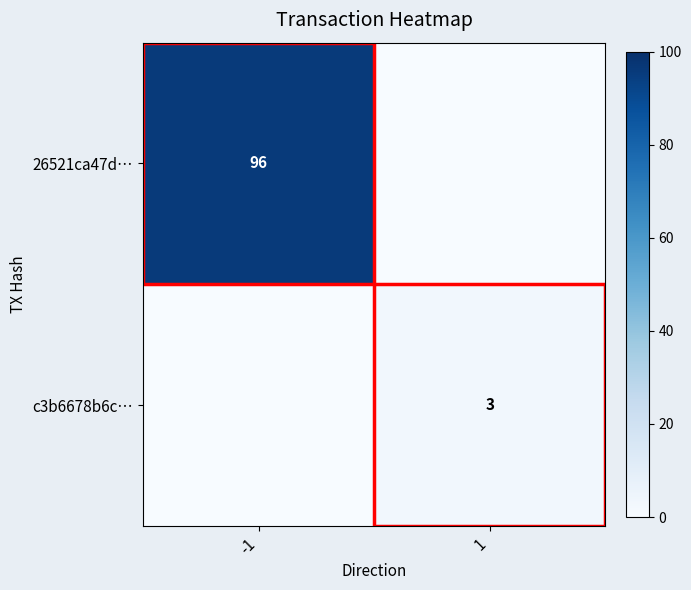

How many categories are shown in the chart?

2